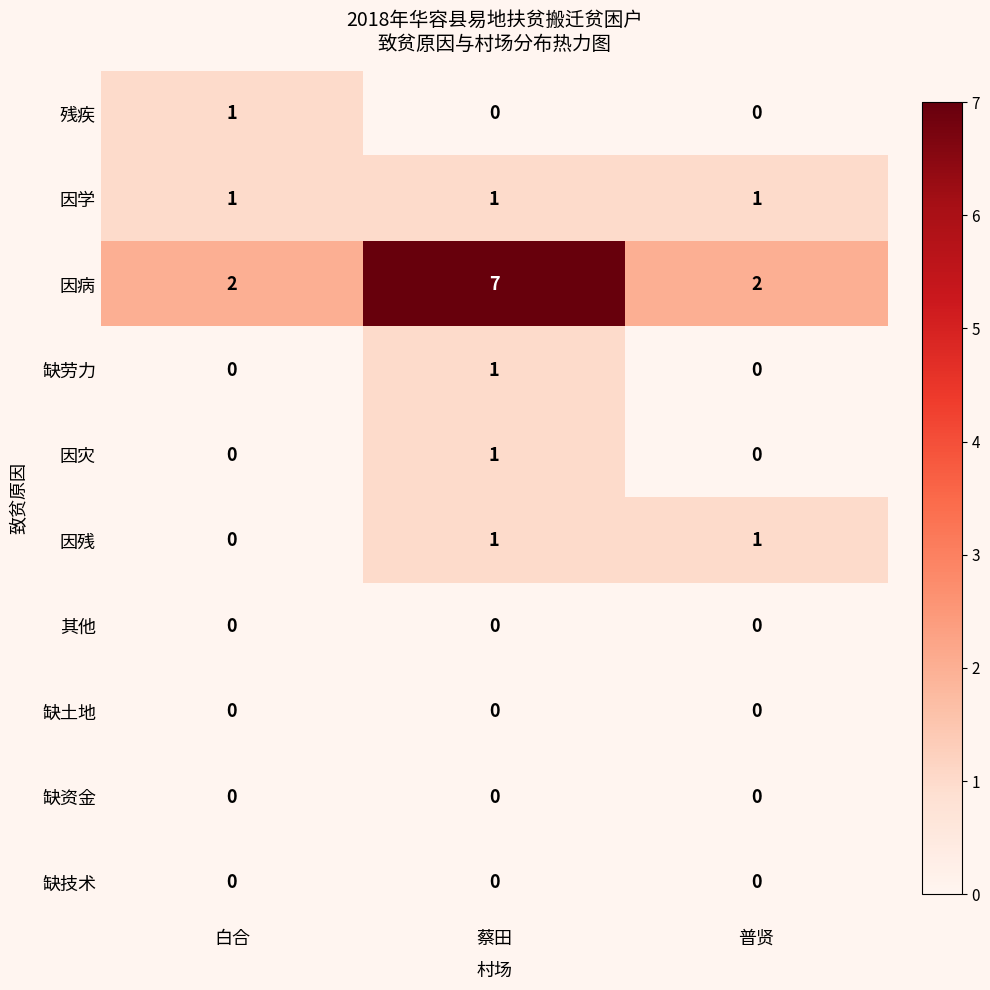

Reading left to right, list all the values displayed in this chart.

残疾: 白合=1	蔡田=0	普贤=0
因学: 白合=1	蔡田=1	普贤=1
因病: 白合=2	蔡田=7	普贤=2
缺劳力: 白合=0	蔡田=1	普贤=0
因灾: 白合=0	蔡田=1	普贤=0
因残: 白合=0	蔡田=1	普贤=1
其他: 白合=0	蔡田=0	普贤=0
缺土地: 白合=0	蔡田=0	普贤=0
缺资金: 白合=0	蔡田=0	普贤=0
缺技术: 白合=0	蔡田=0	普贤=0